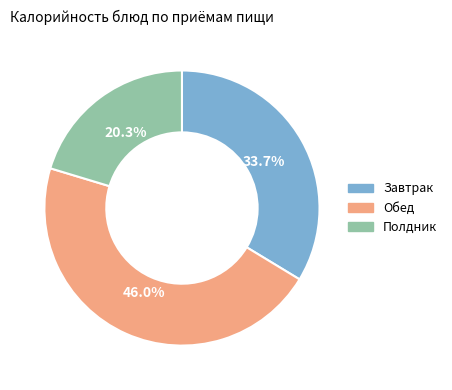

Rank the categories by value from lowest to highest.

Полдник, Завтрак, Обед